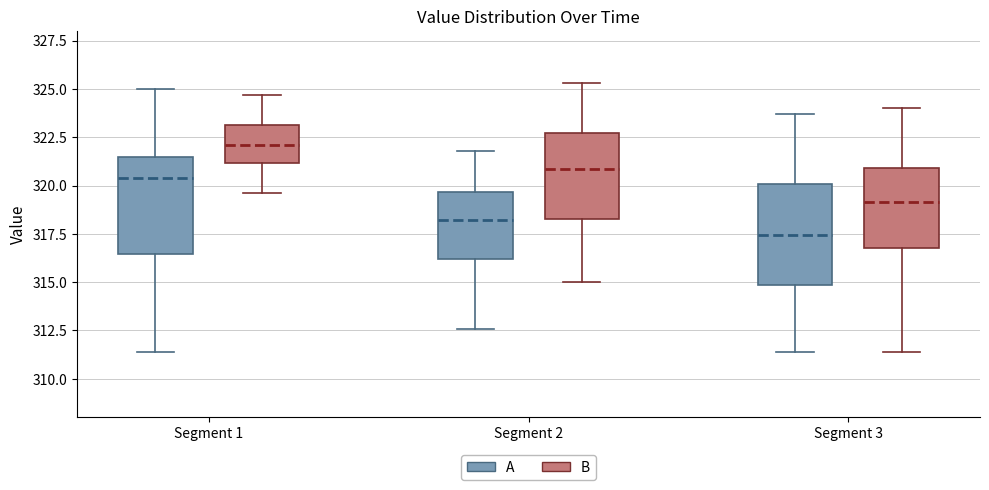

Which box's median line is the lowest?

Segment 3 (A)